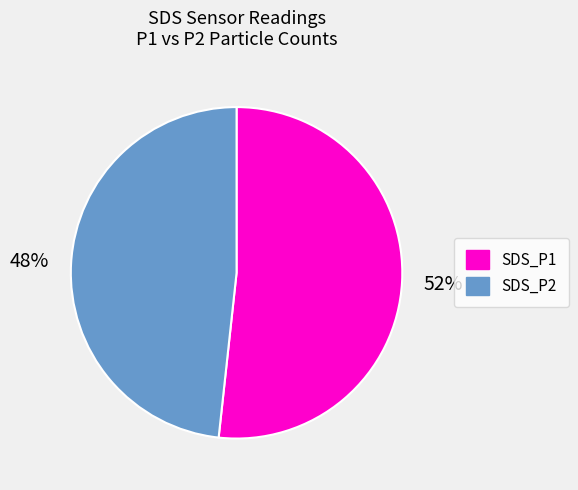

To the nearest percent, what percentage of the pie is SDS_P2?

48%